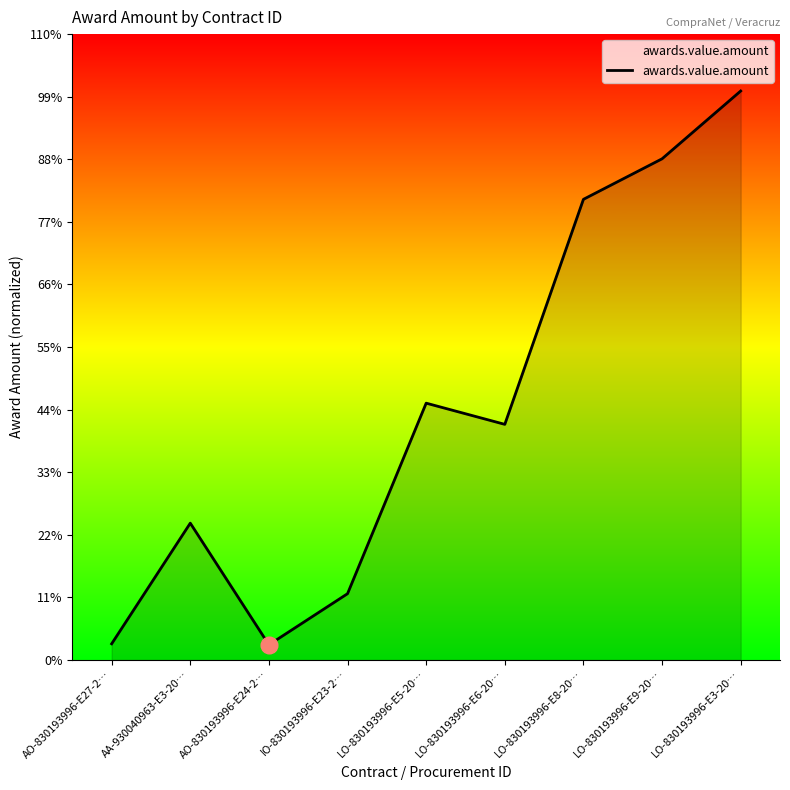

Does the chart have visible grid lines?

No